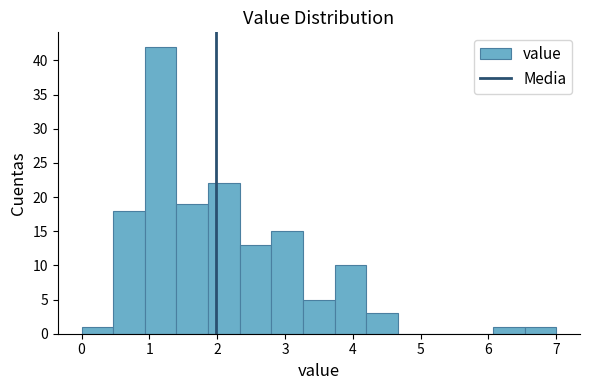

Which range on the x-axis has the tallest bar?

0.9 to 1.4